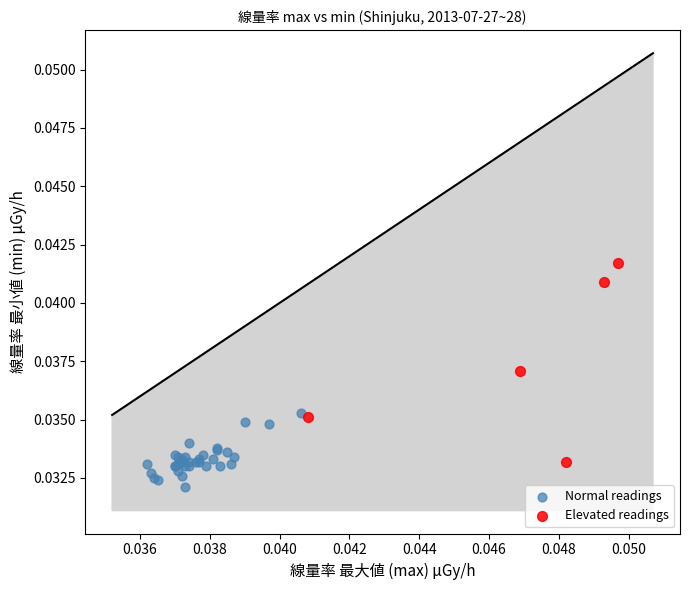

Which series has the largest Y range (max minus min)?

Elevated readings